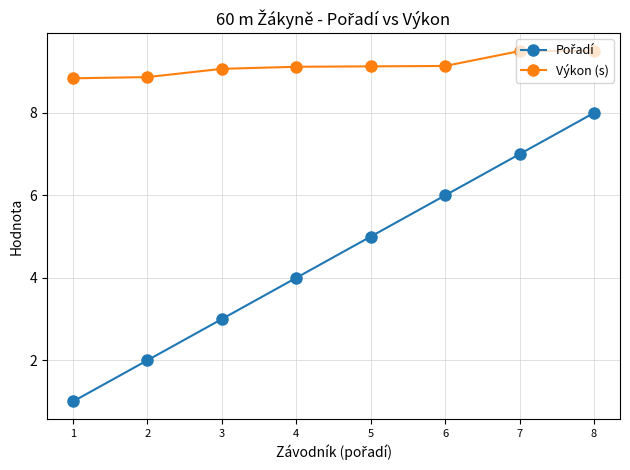

What is the minimum value shown in the chart?

1.0